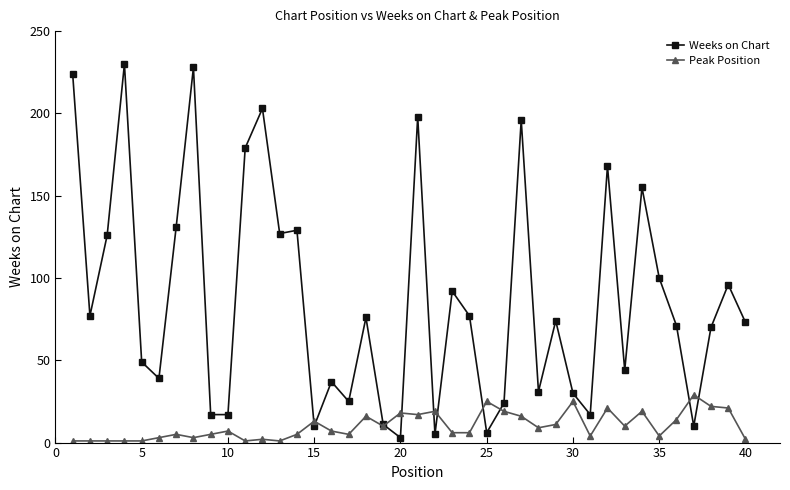

Which series has the widest spread of values?

Weeks on Chart